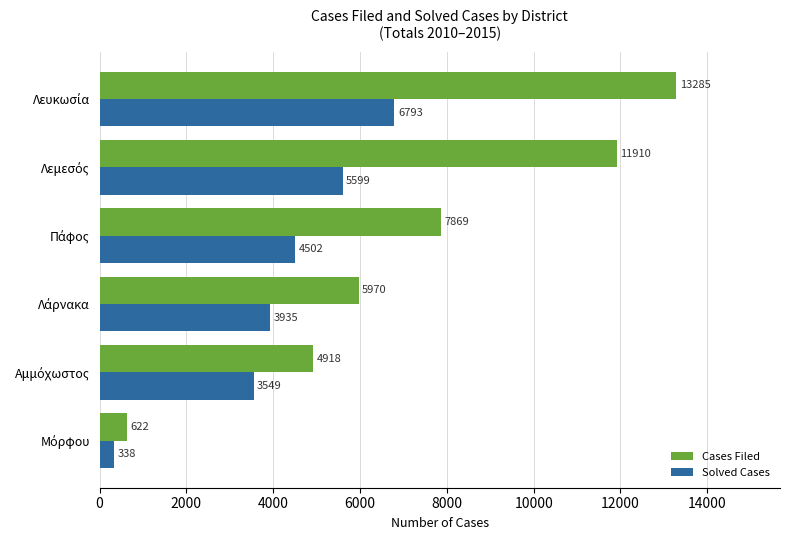

What is the difference between the second highest and second lowest values in the Solved Cases series?

2050